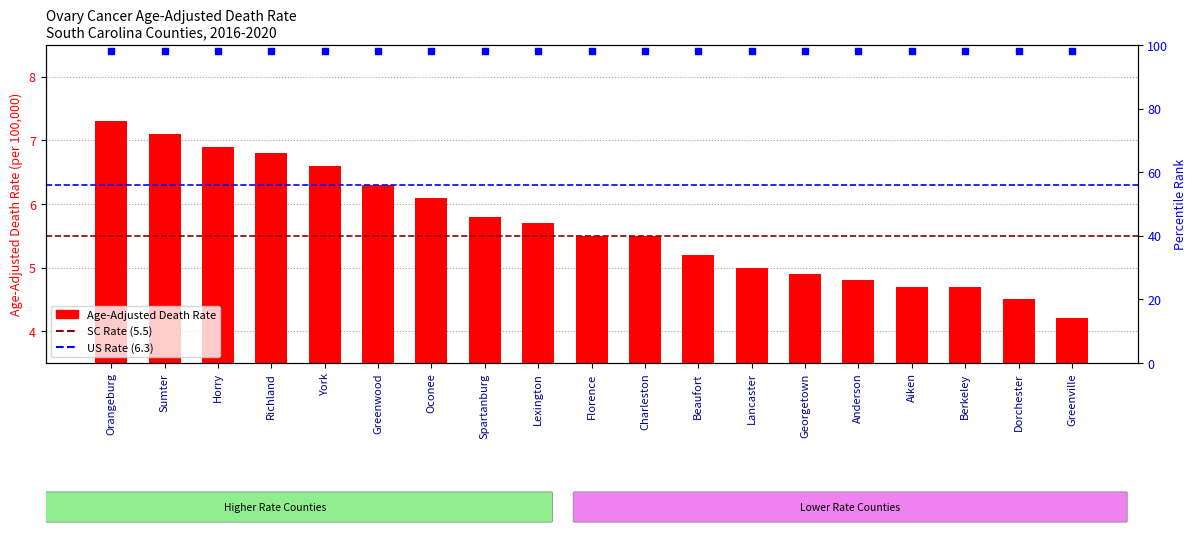

Which has a higher value, Aiken or Richland?

Richland